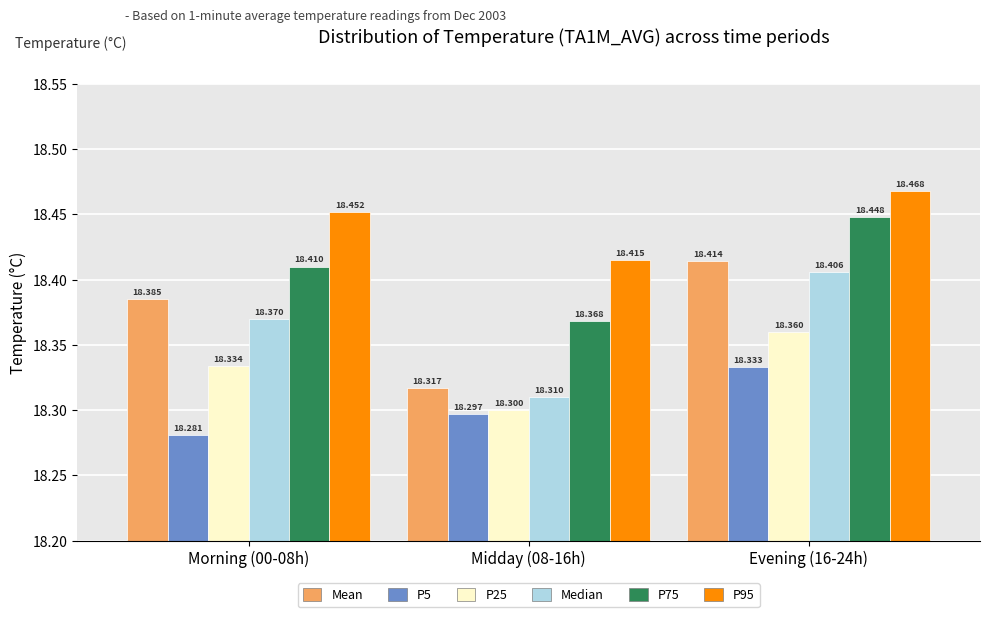

Which series has the widest spread of values?

Mean